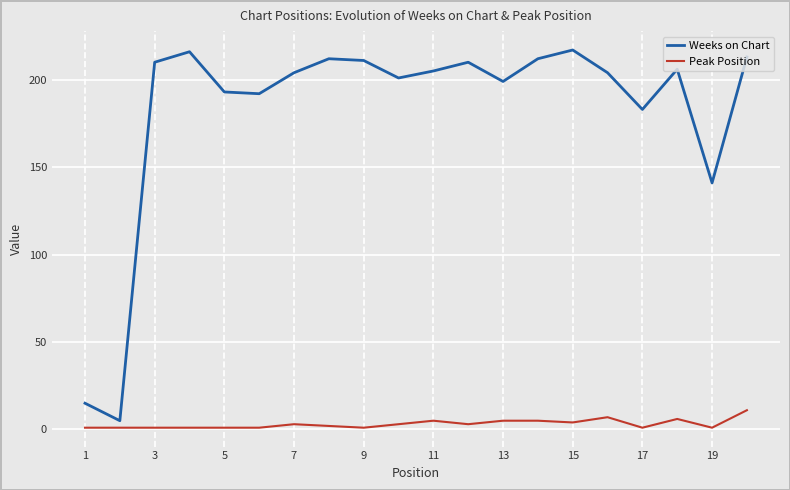

Which series has the widest spread of values?

Weeks on Chart